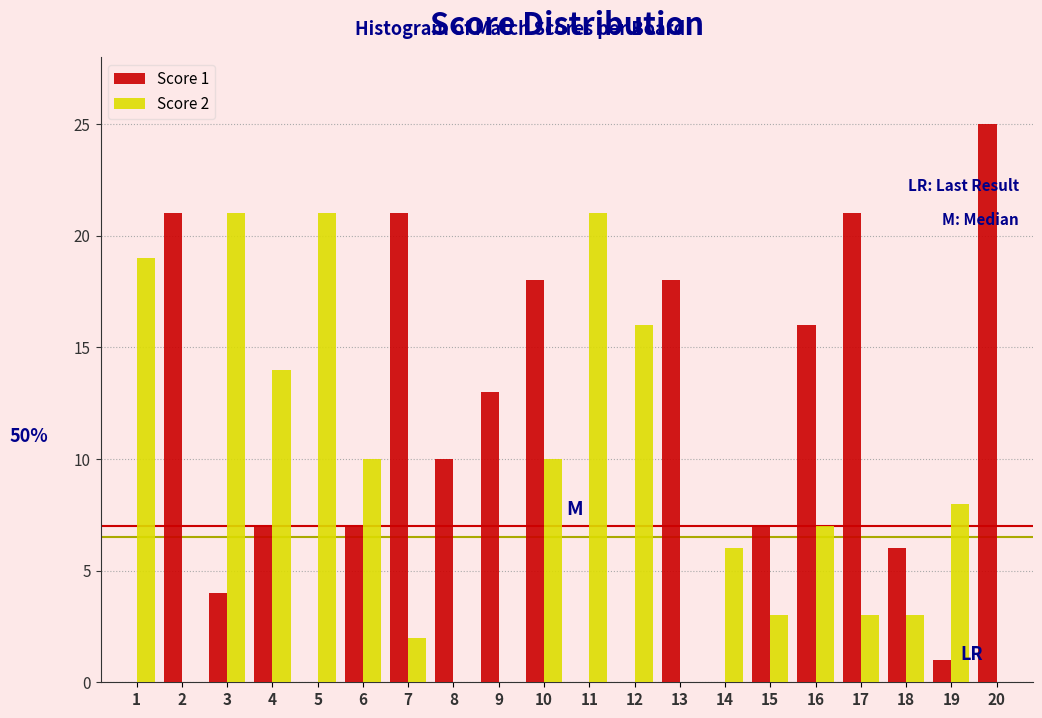

Which series has the largest total across all categories?

Score 1